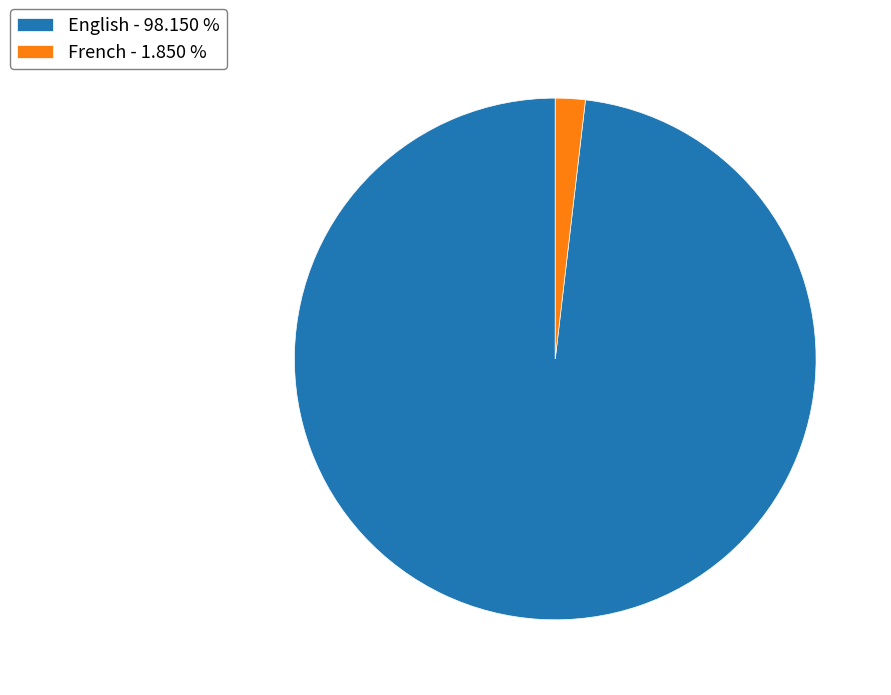

Combined, do English - 98.150 % and French - 1.850 % account for over 50%?

Yes